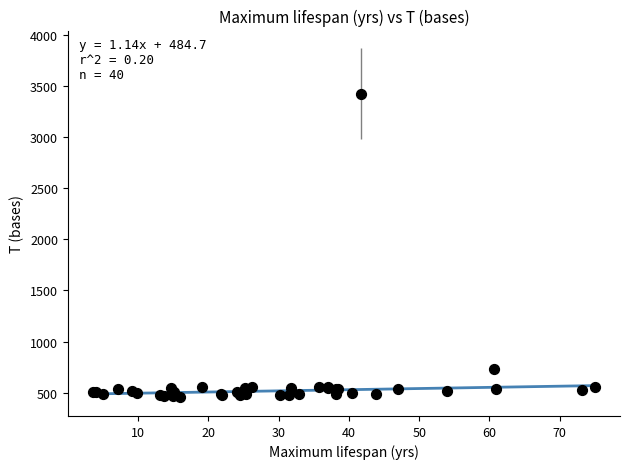

What Y value in the scatter plot is closest to 1943?

736